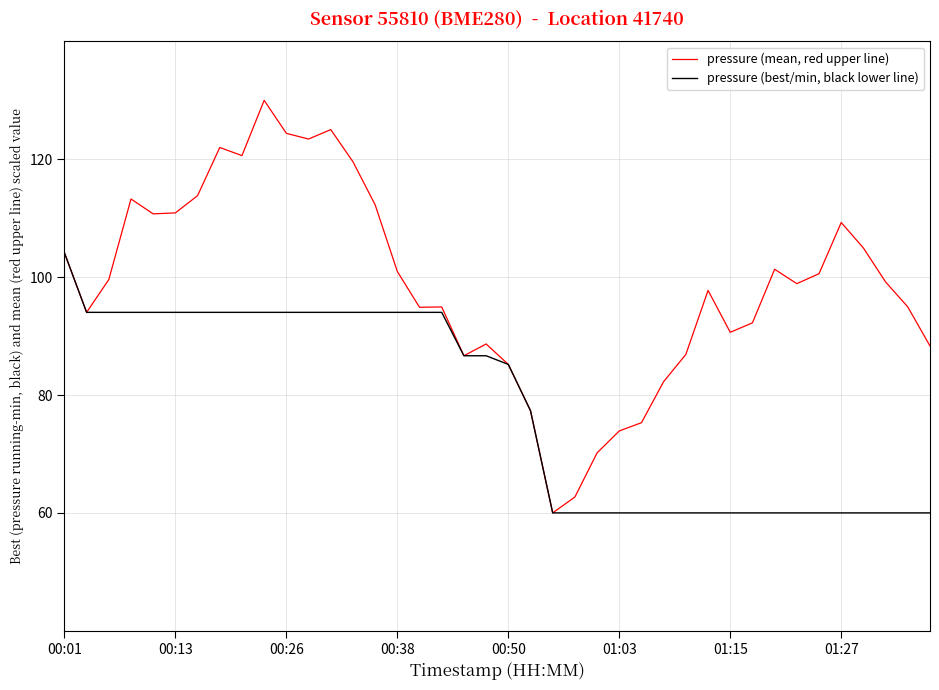

What is the greatest value displayed?

130.0